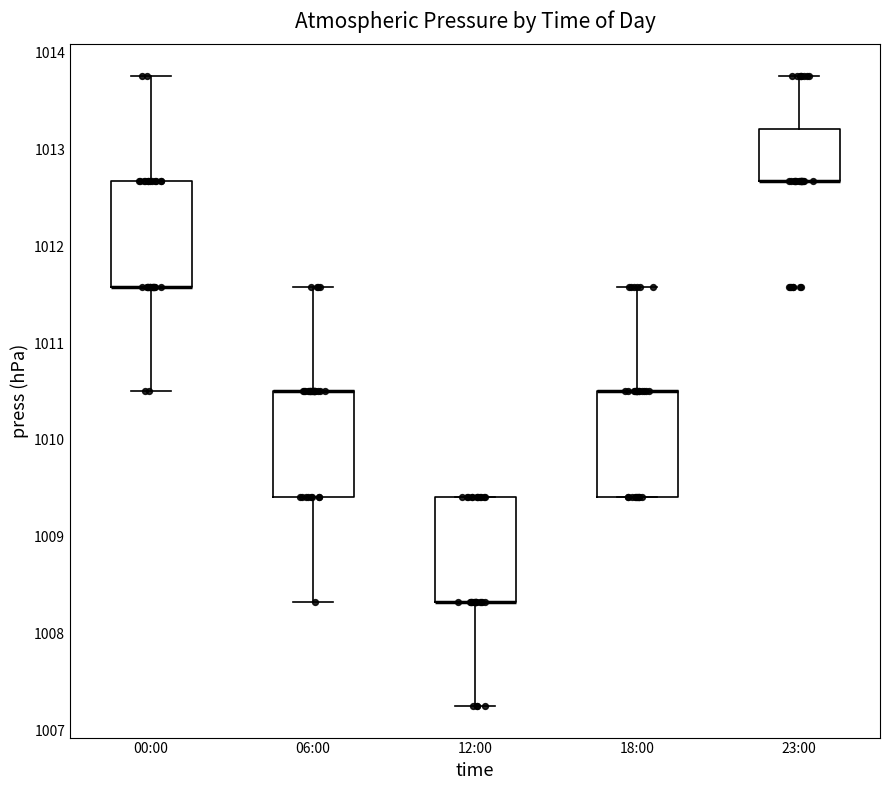

Where is the upper edge of the box for 00:00 on the y-axis? The values are not printed on the chart, so give them approximately, as read against the axis.

1012.7